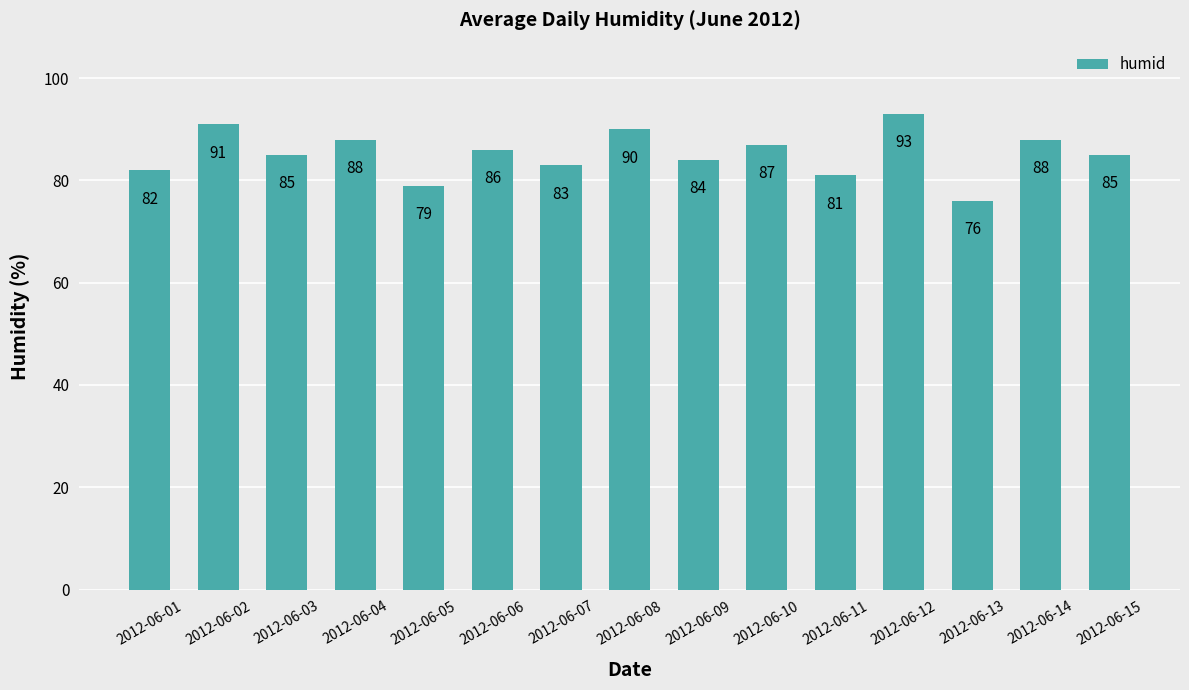

Reading left to right, extract all data points from this chart.

82	91	85	88	79	86	83	90	84	87	81	93	76	88	85